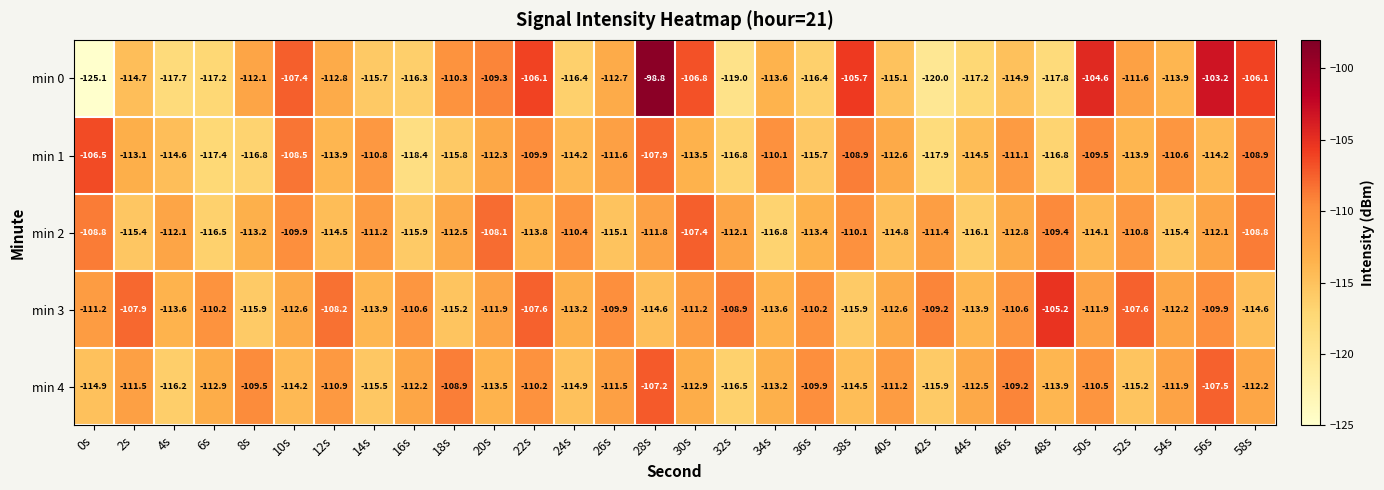

Rank the series at 28s from lowest to highest value.

min 3, min 2, min 1, min 4, min 0